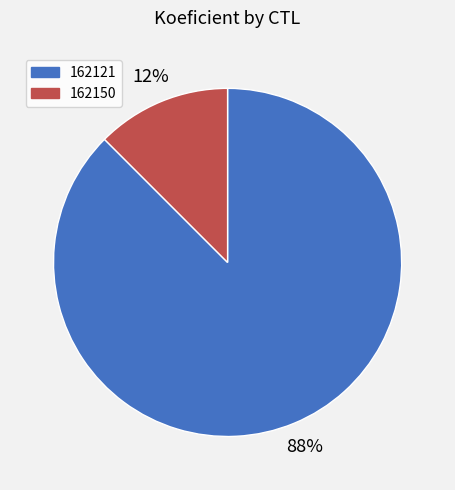

Does 162150 account for over 50% of the chart?

No